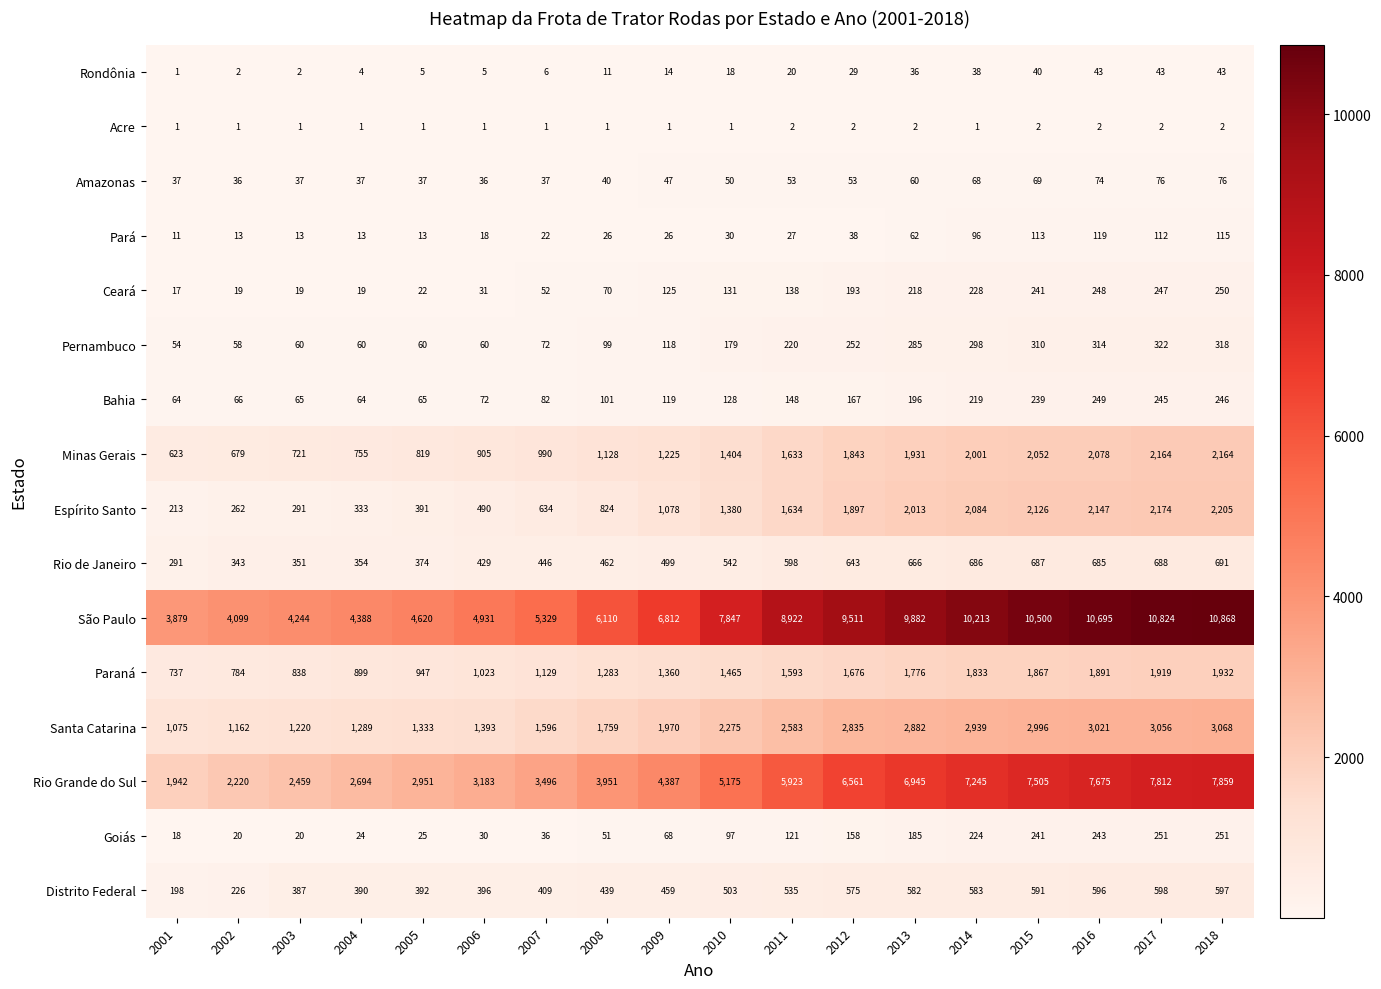

What is the difference between the maximum and minimum values in the Paraná series?

1195